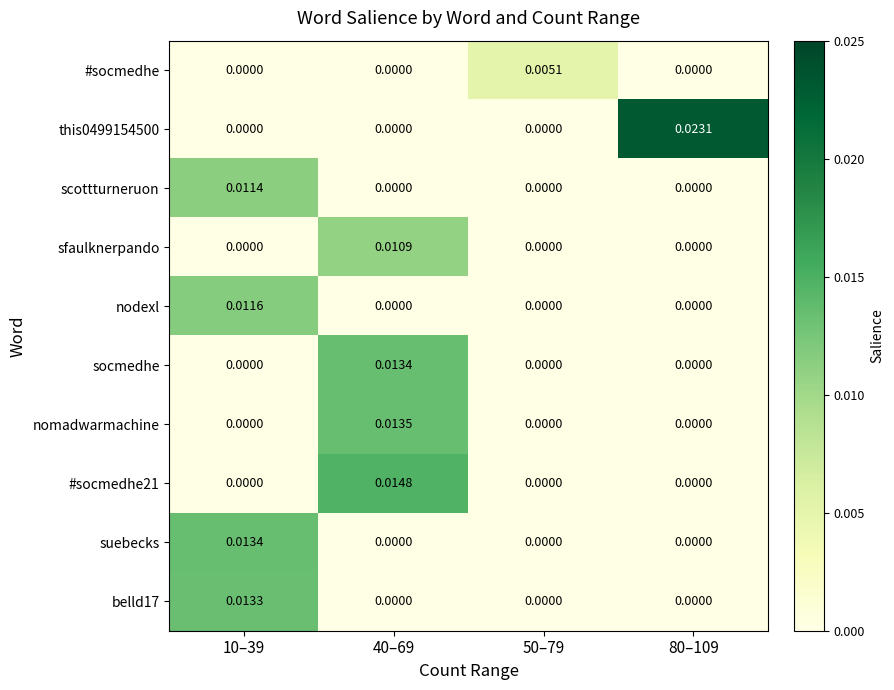

How many values in nomadwarmachine are above zero?

1